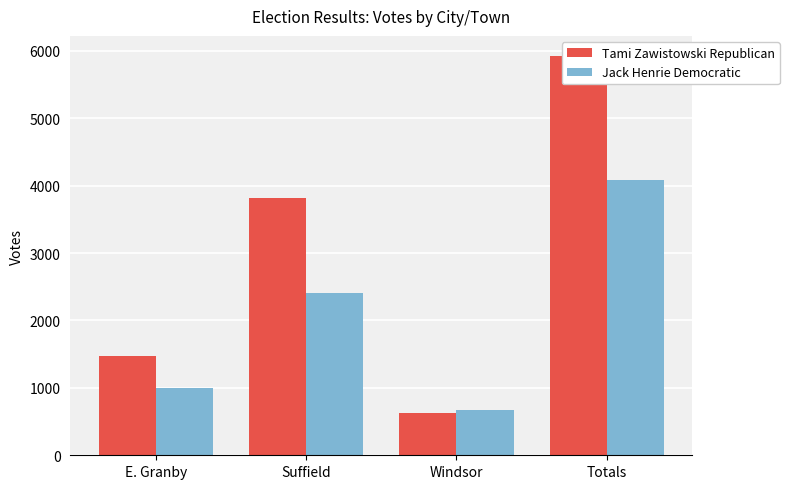

What is the lowest value of the Tami Zawistowski Republican series?

634